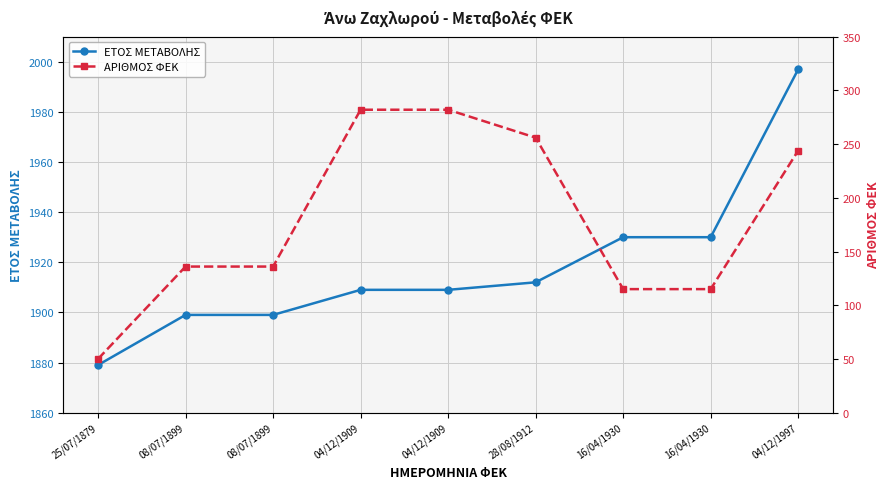

What is the sum of all ΑΡΙΘΜΟΣ ΦΕΚ values?

1616